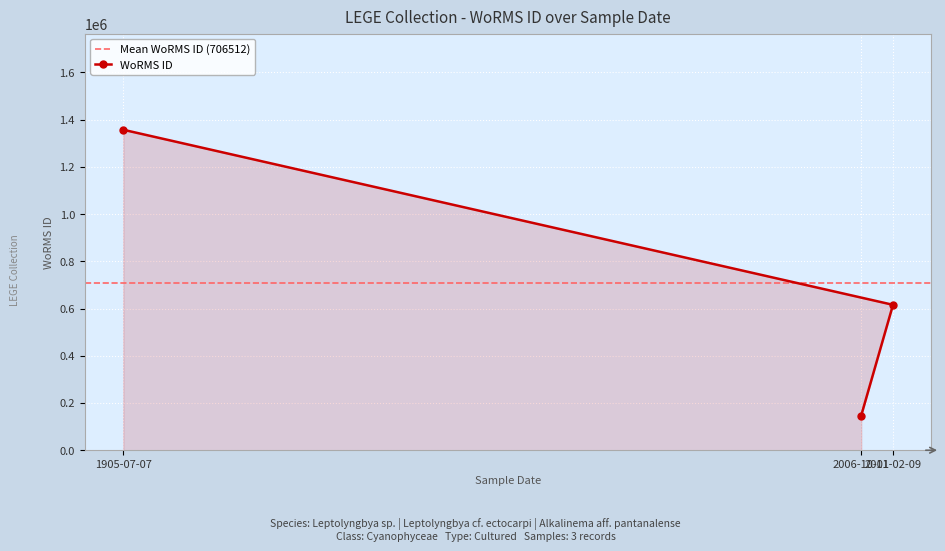

How many lines are shown in the chart?

1